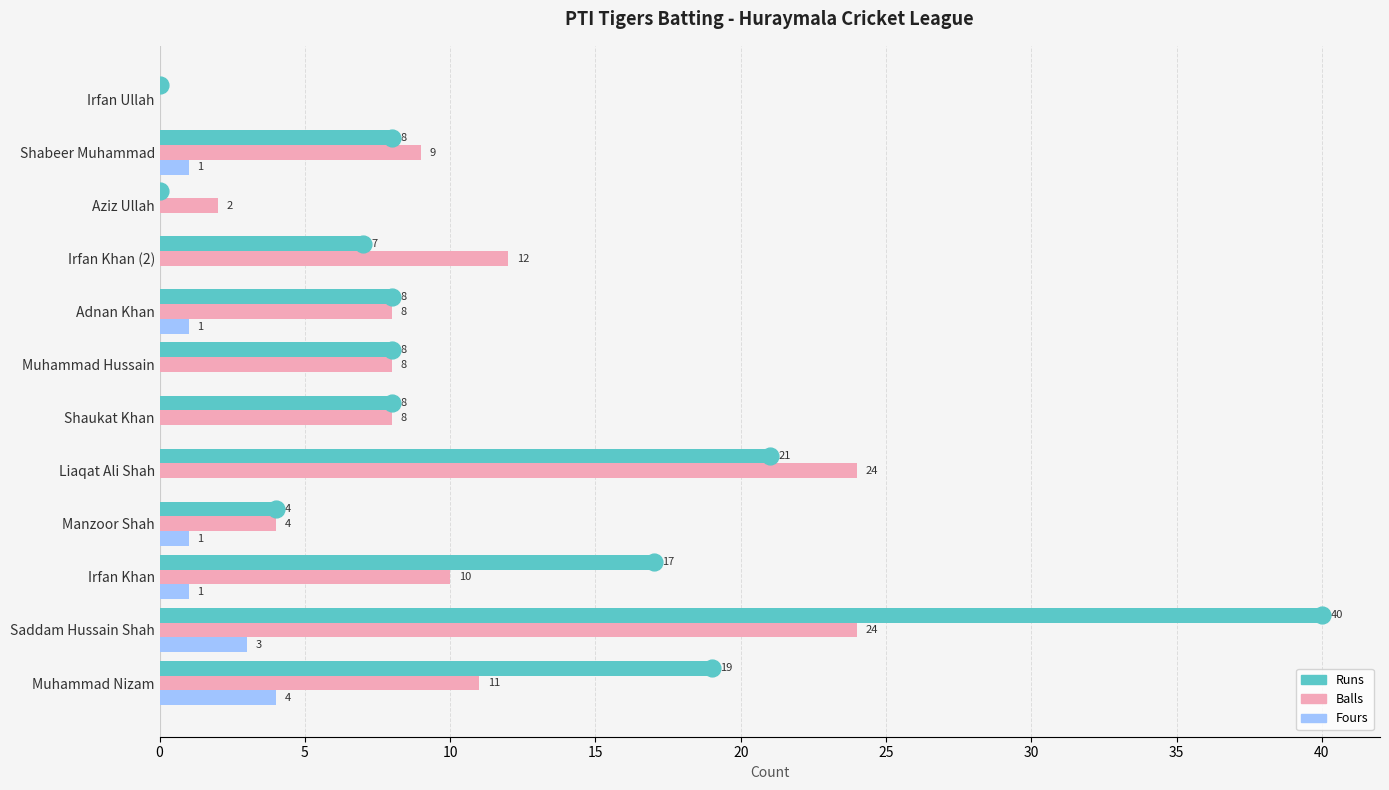

True or false: Runs has a value of 8 at Shabeer Muhammad.

True